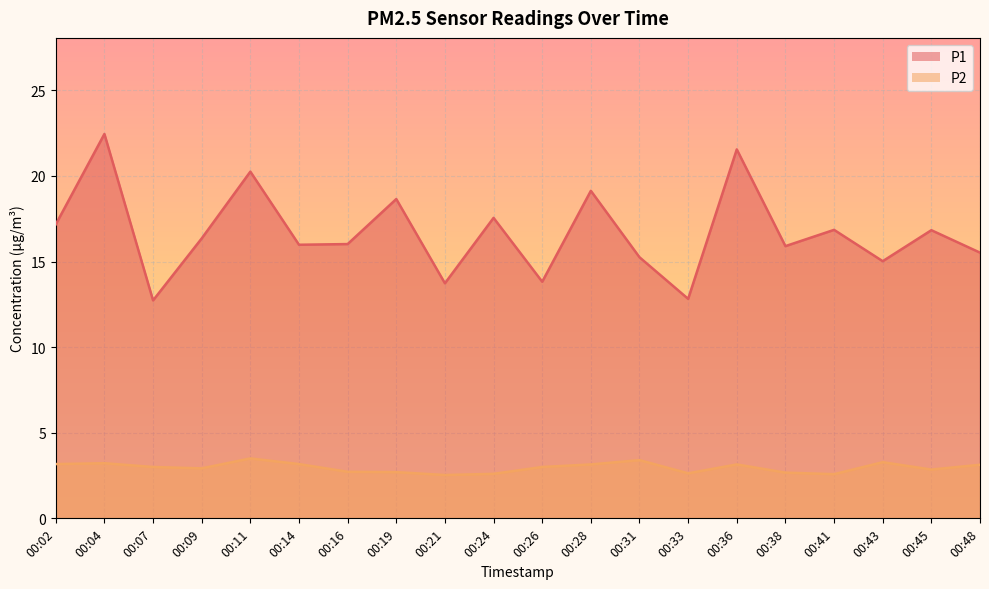

True or false: P2 and P1 cross at least once.

False